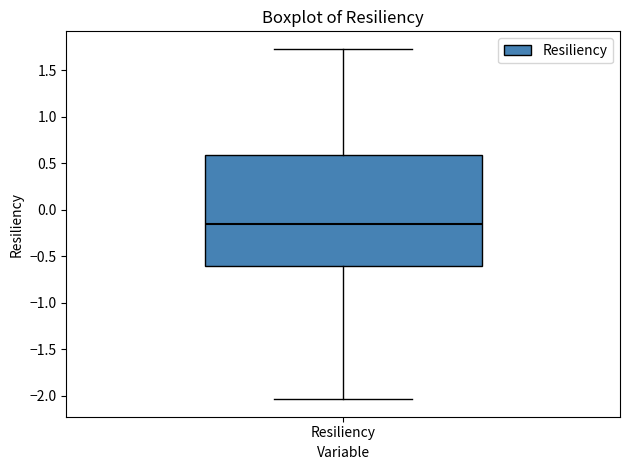

Read this box plot against the y-axis: the position of the median line, the range covered by the box, and the ends of both whiskers. The values are not printed on the chart, so give them approximately, as read against the axis.

median -0.15, box -0.60 to 0.60, whiskers -2.05 to 1.75